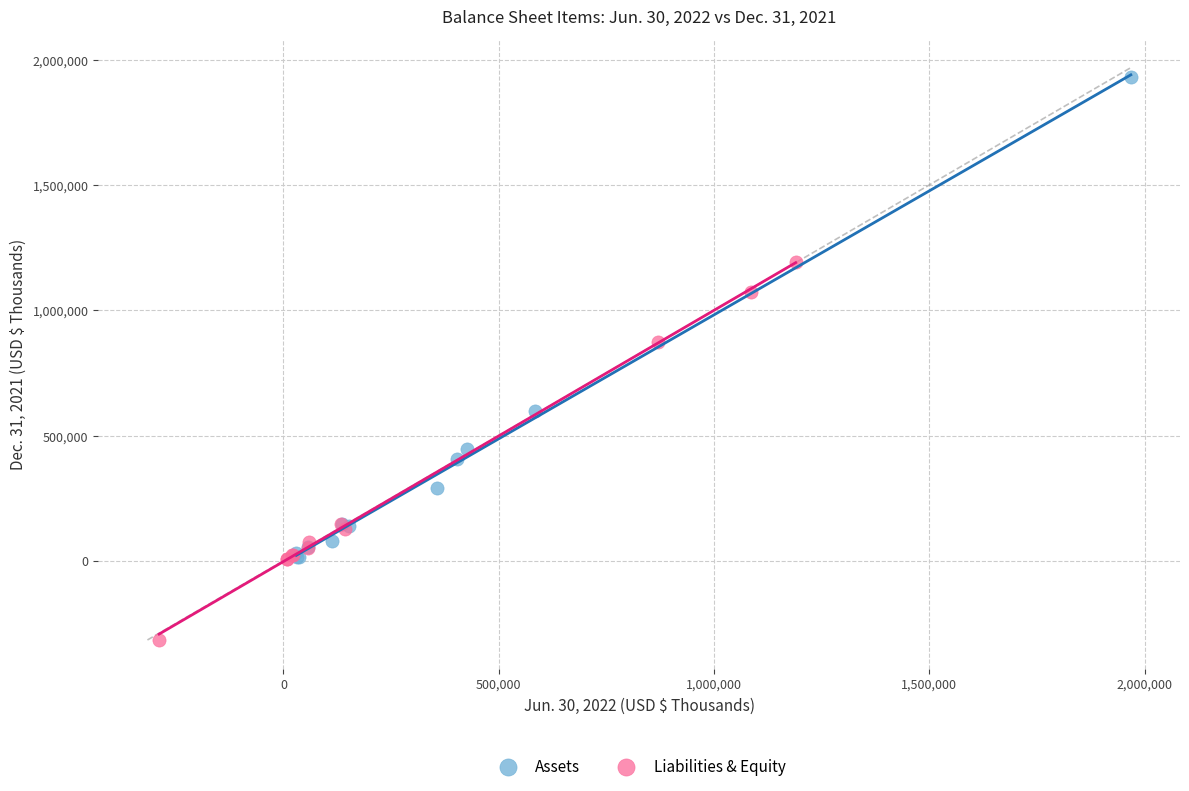

Which series has the largest Y range (max minus min)?

Assets